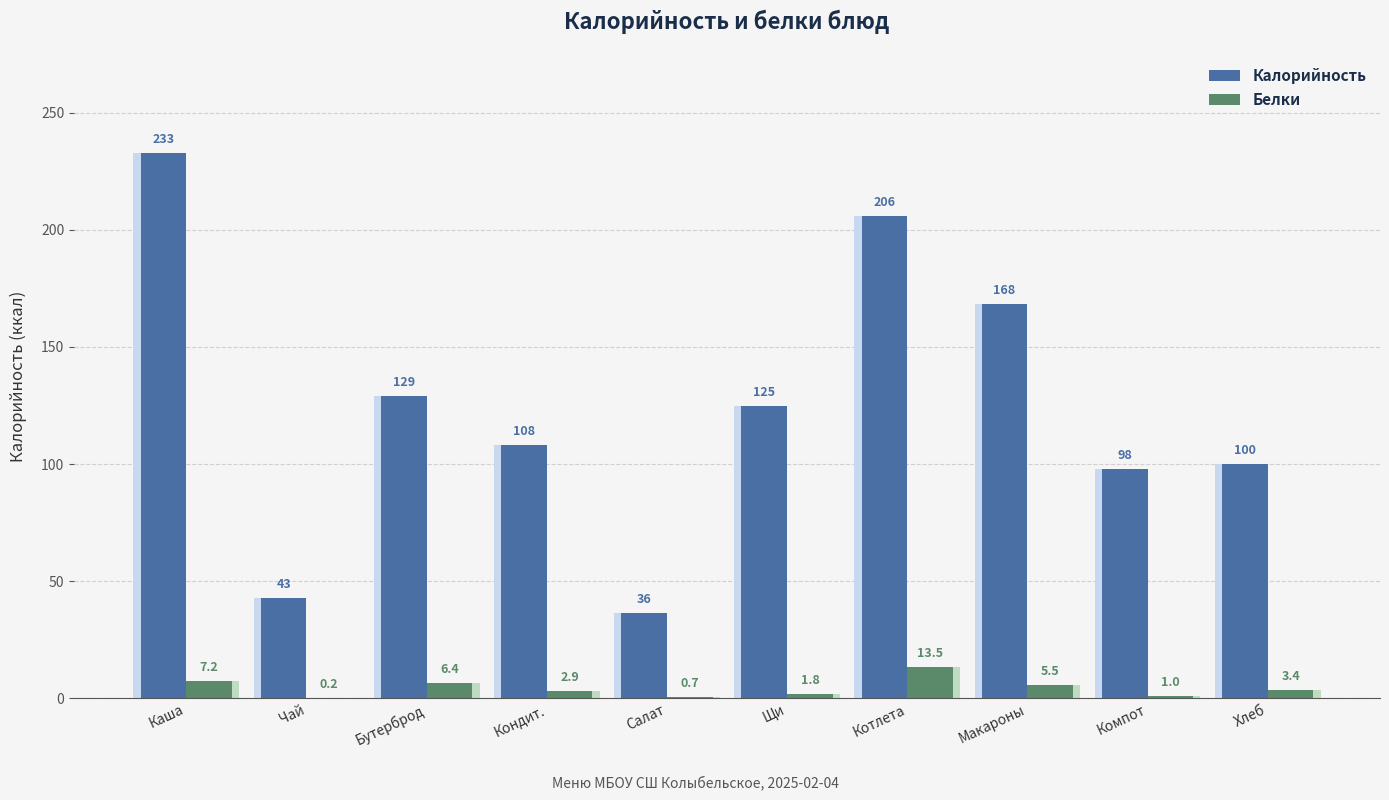

Rank the series at Щи from highest to lowest value.

Калорийность, Белки